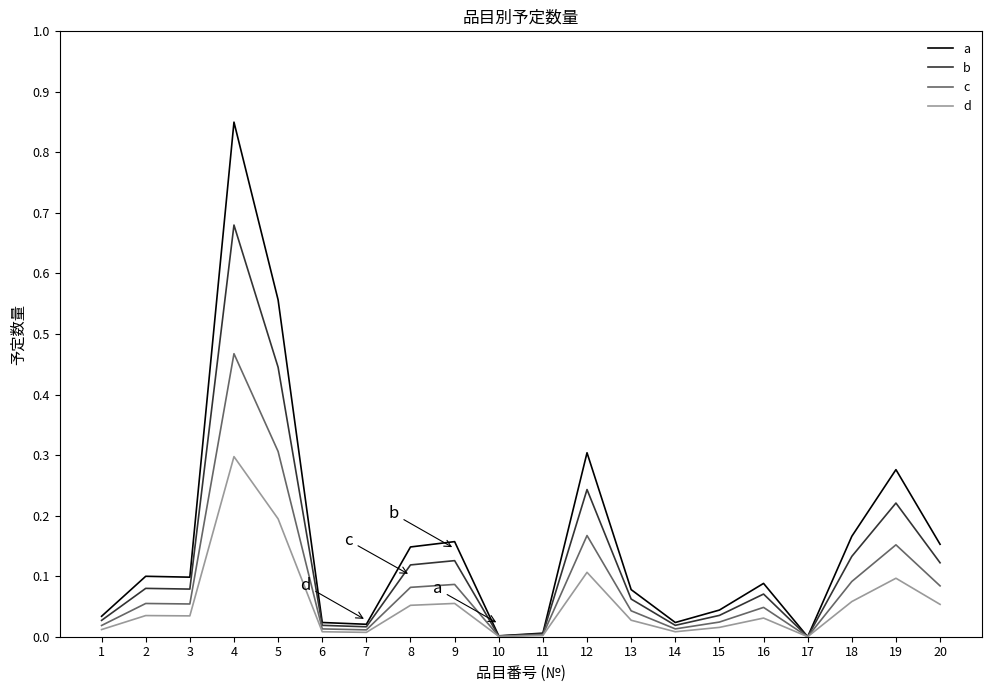

At which category is the sum across all series the highest?

4